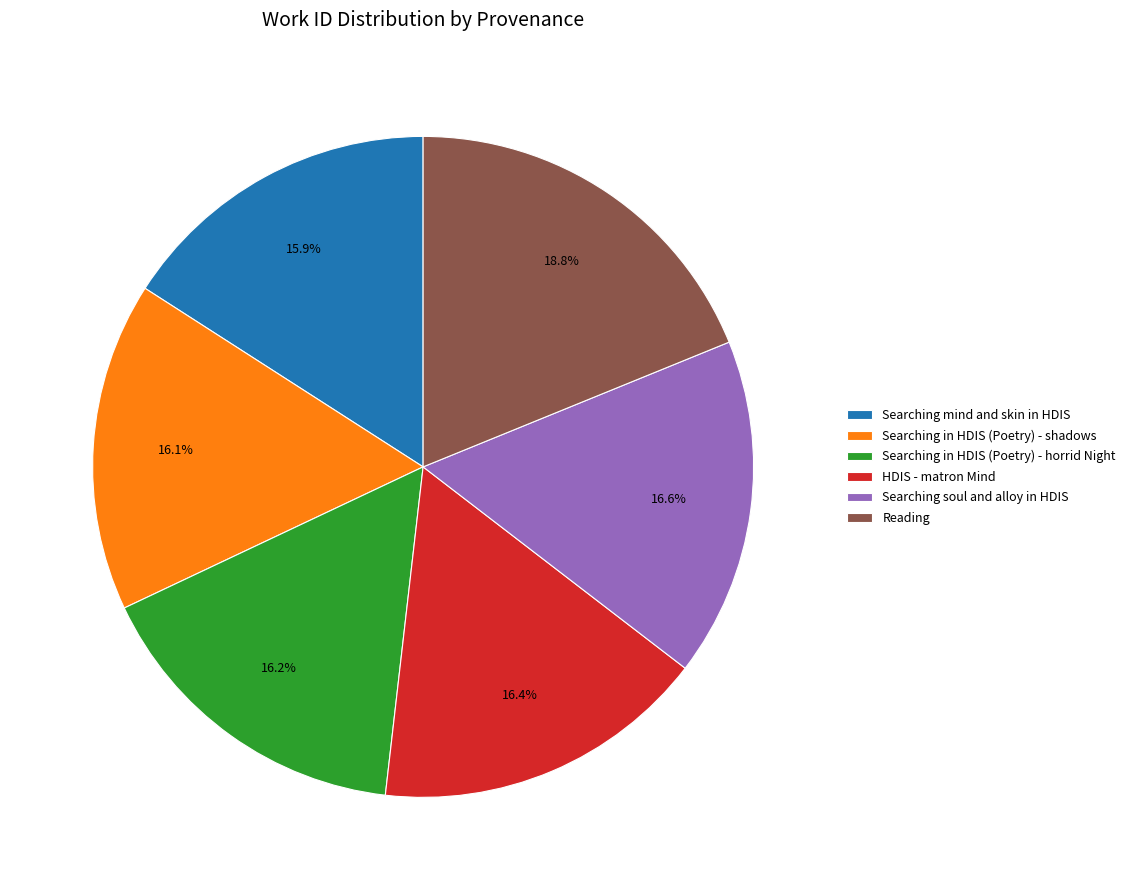

Count the number of slices in the pie.

6